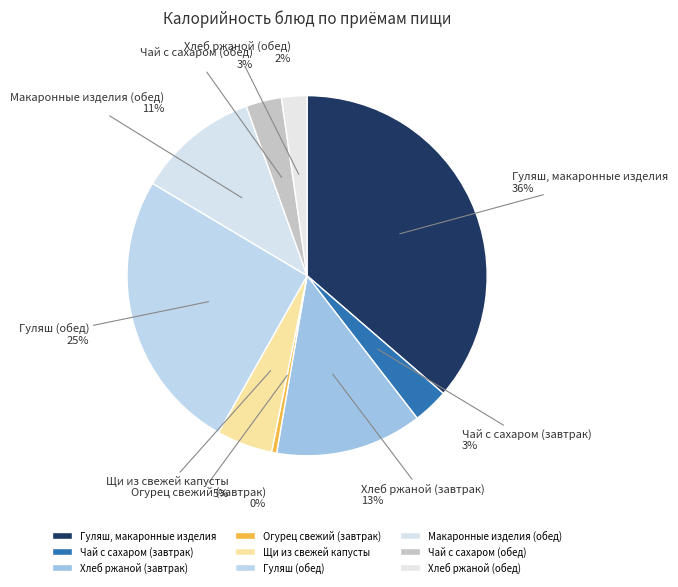

What percentage is the Щи из свежей капусты slice, to the nearest percent?

5%